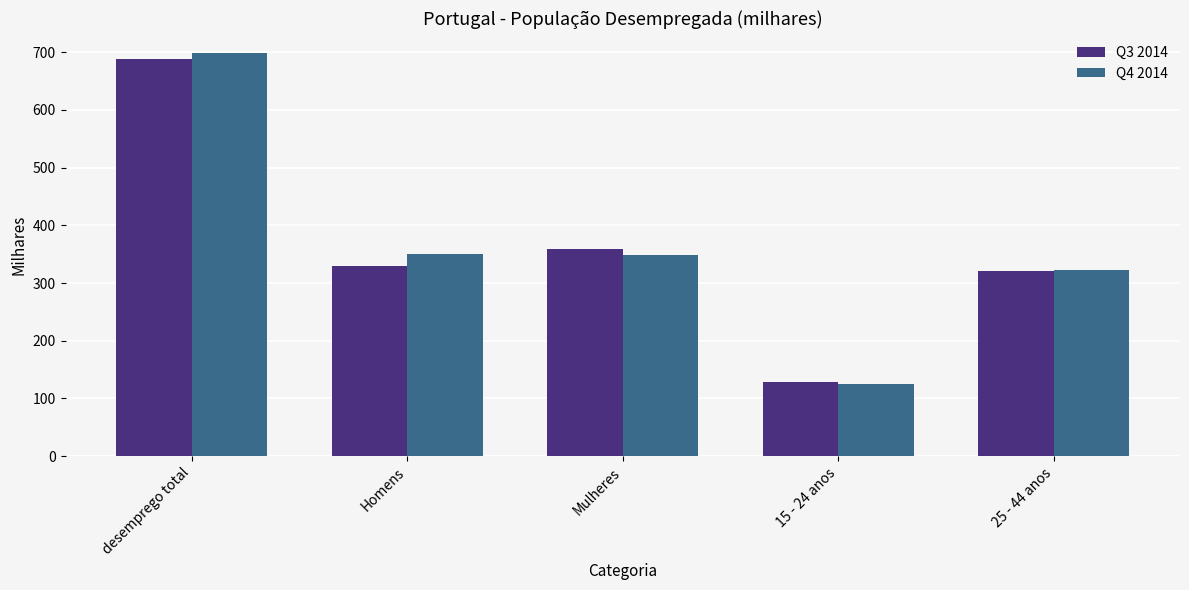

Which label corresponds to the largest value in the chart?

desemprego total